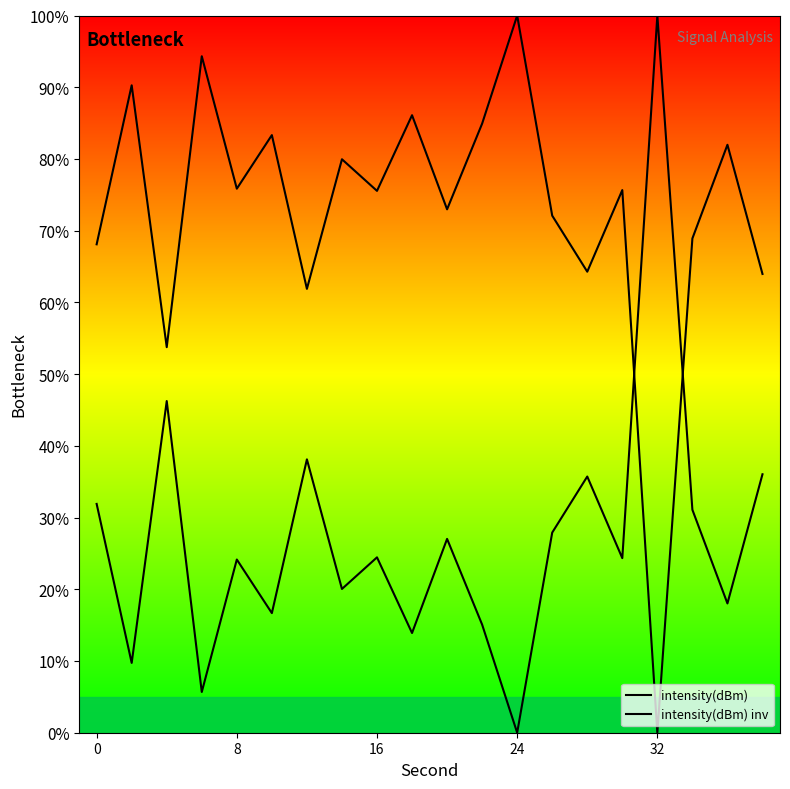

How many interior local valleys does the intensity(dBm) series have?

7